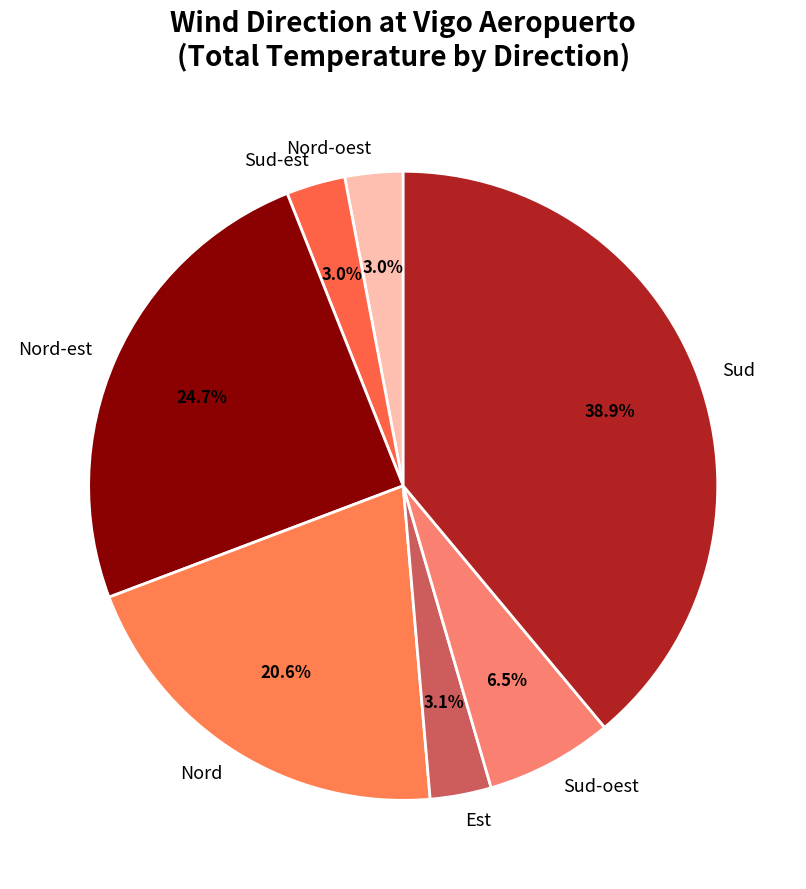

To the nearest percent, what is the combined percentage of Sud-oest and Nord-oest?

10%